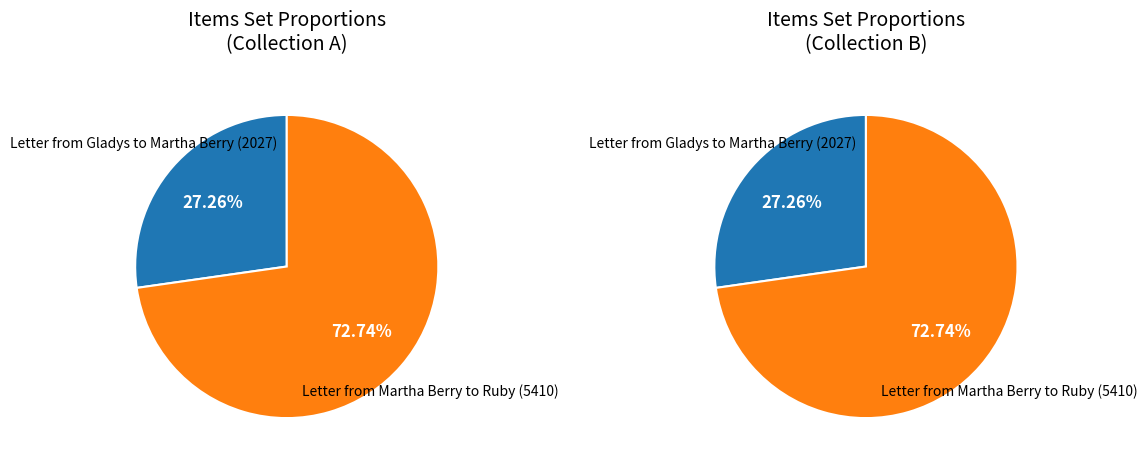

To the nearest percent, what is the average slice percentage?

50%